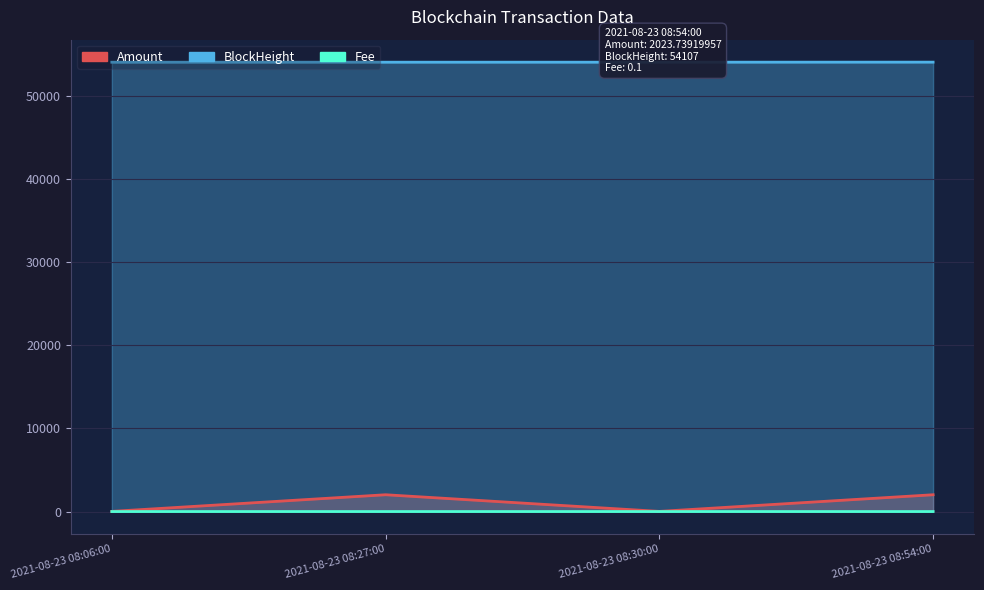

Does the chart display data point markers on the line(s)?

No